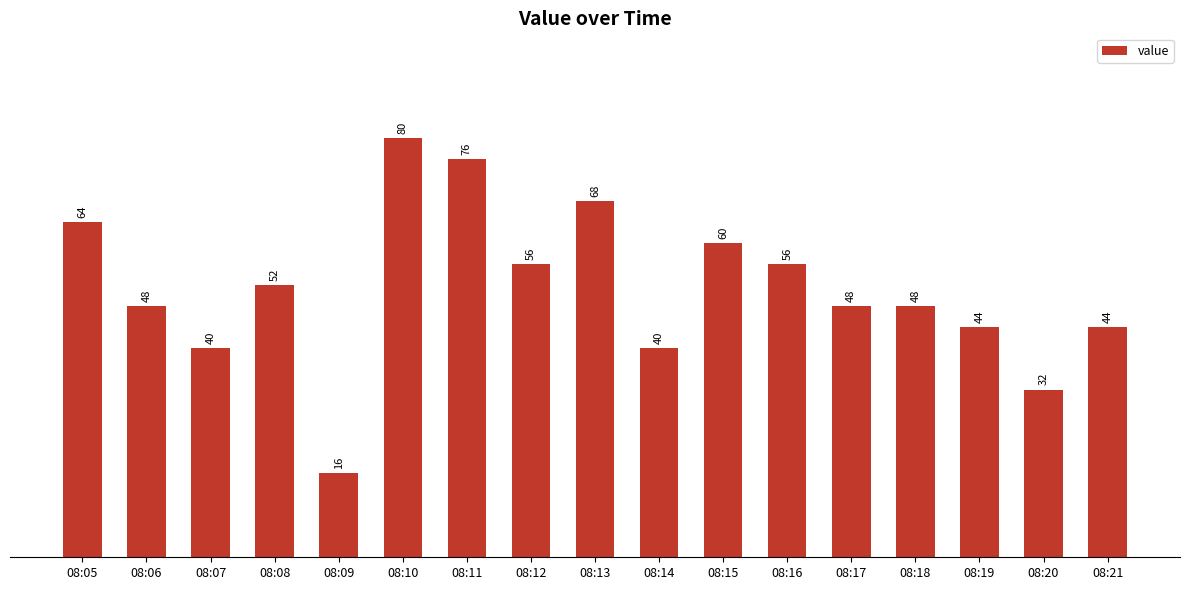

What is the change in value from 08:08 to 08:15?

+8